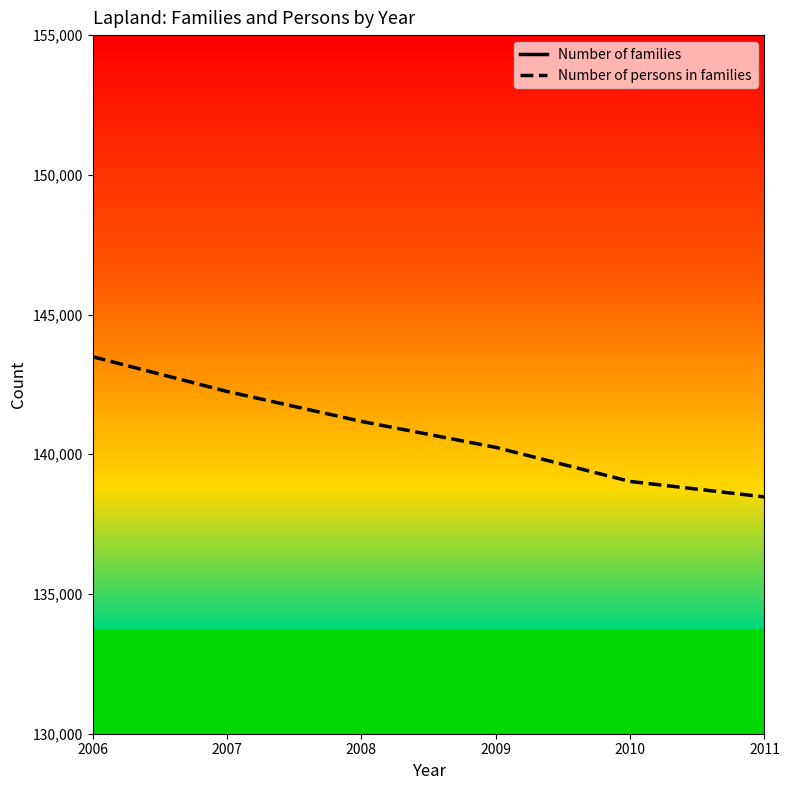

How many interior local valleys does the Number of families series have?

1